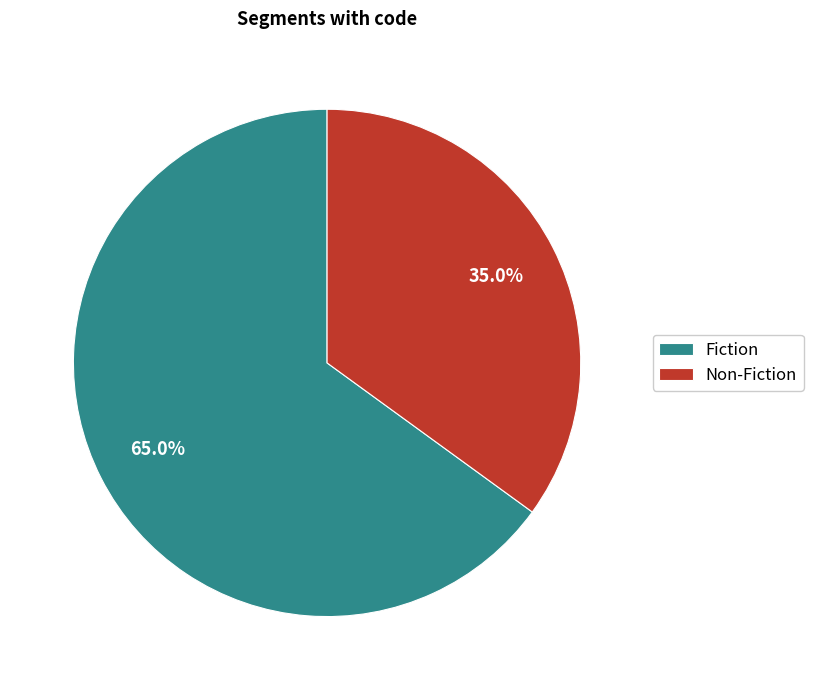

Is it true that Non-Fiction is 35% of the pie?

True